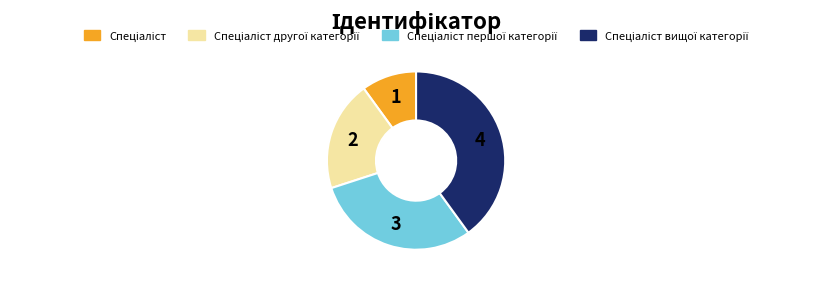

Is there a majority slice in this chart?

No